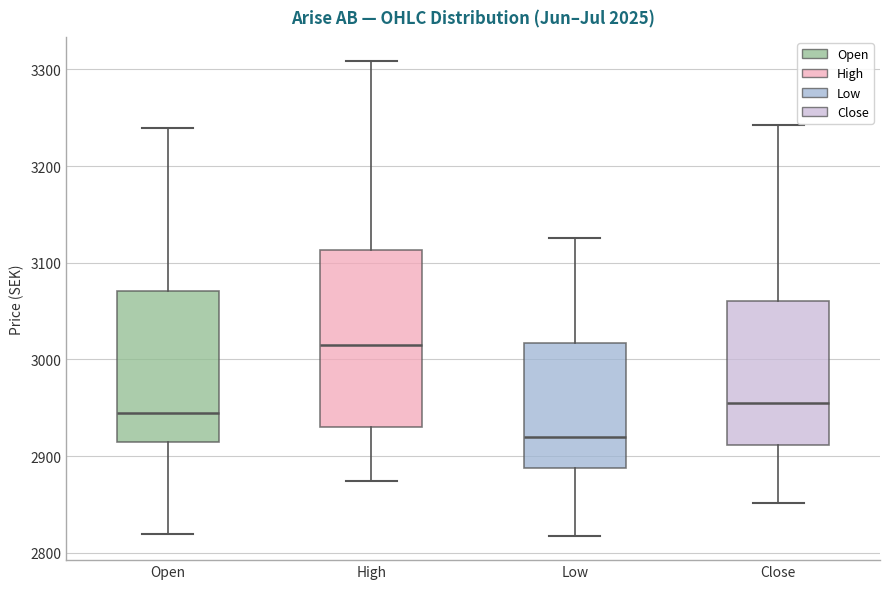

Where is the upper edge of the box for Open on the y-axis? The values are not printed on the chart, so give them approximately, as read against the axis.

3070